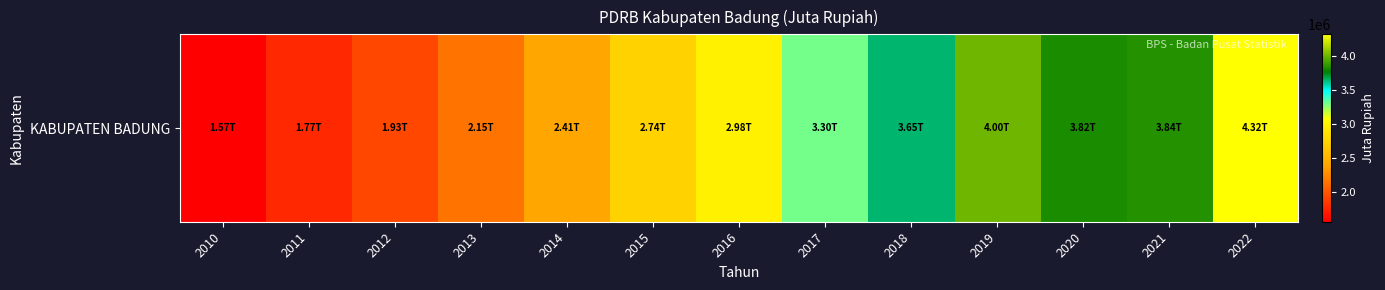

Approximately how many times larger is the value at 2012 compared to 2015?

0.7